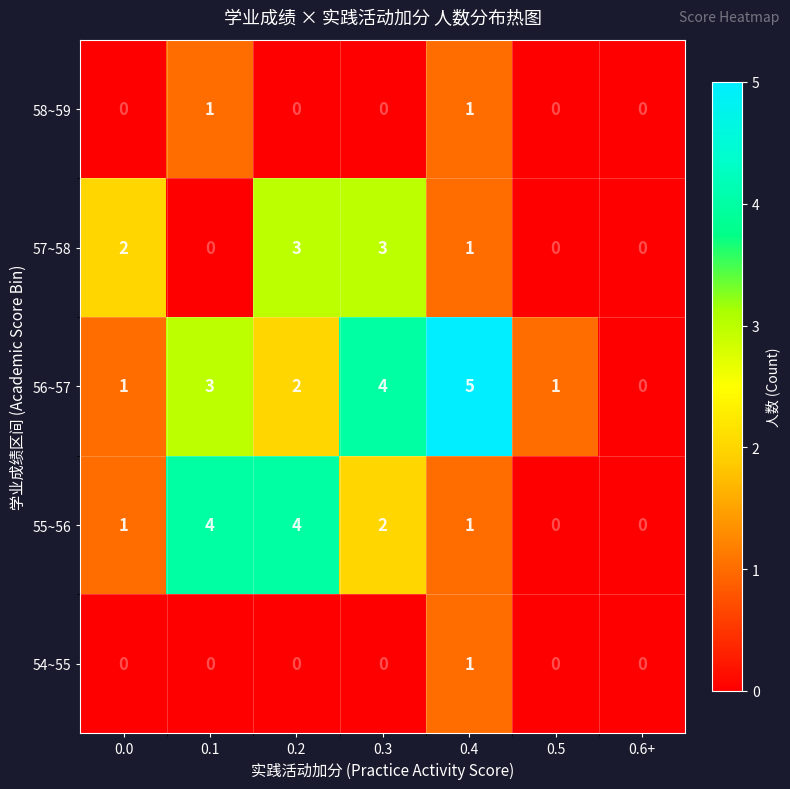

What is the difference between the highest and lowest values at 0.2?

4